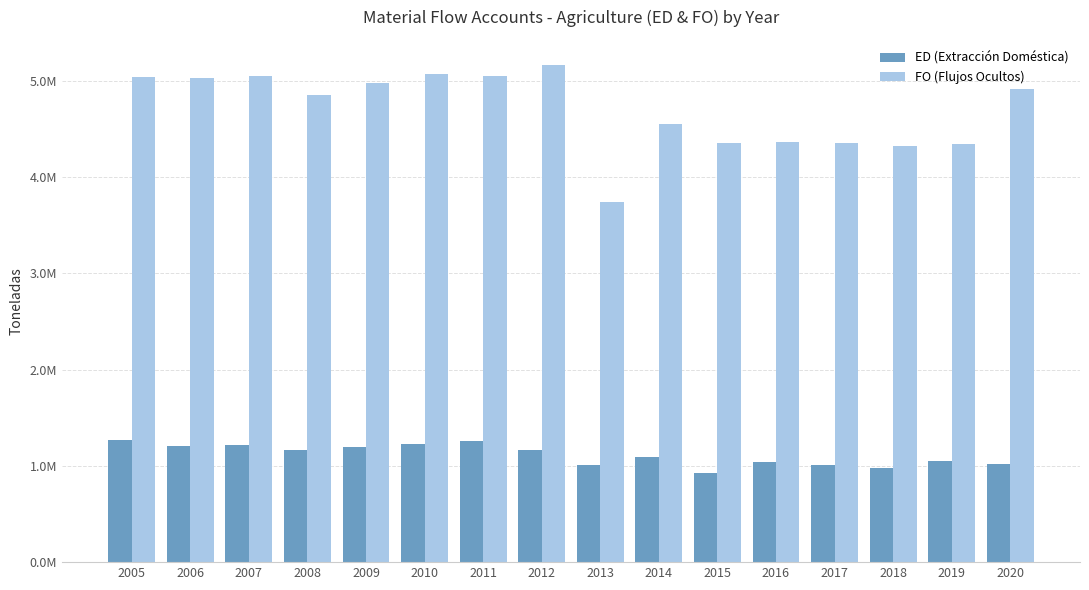

Reading right to left, what are all the values shown in this chart?

ED (Extracción Doméstica): 1016546.3	1046488.5	973557.8	1011515.3	1038707.0	922939.3	1093573.9	1013831.9	1165517.1	1262131.4	1222282.8	1198878.7	1168709.8	1216134.7	1203756.1	1263873.1
FO (Flujos Ocultos): 4911830.5	4339443.7	4317993.2	4350585.0	4362056.8	4355191.2	4554268.0	3743607.9	5165689.6	5046872.0	5069197.3	4976142.8	4853260.4	5048256.8	5023171.3	5036034.6